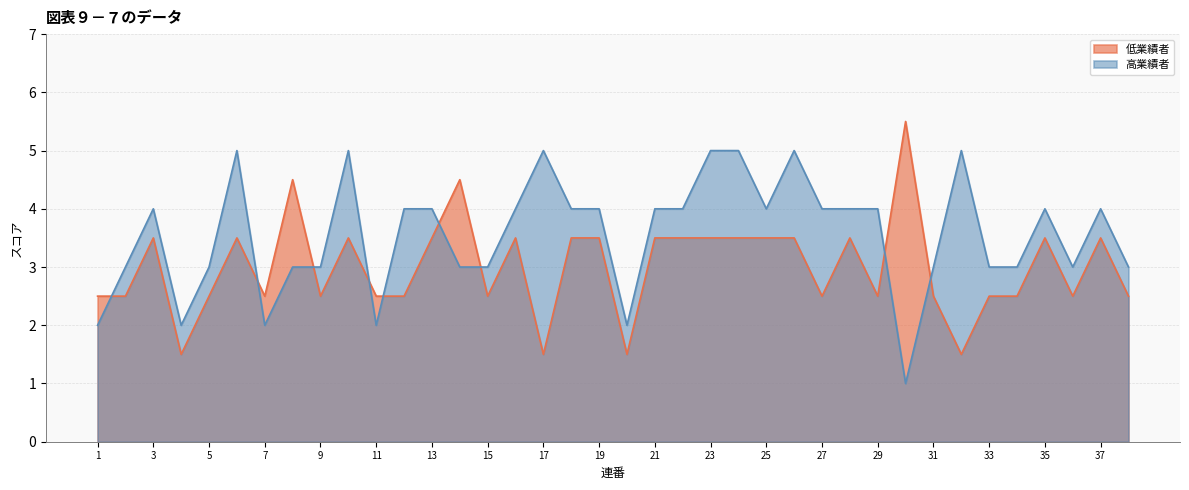

Which category has the lowest value across all series?

30